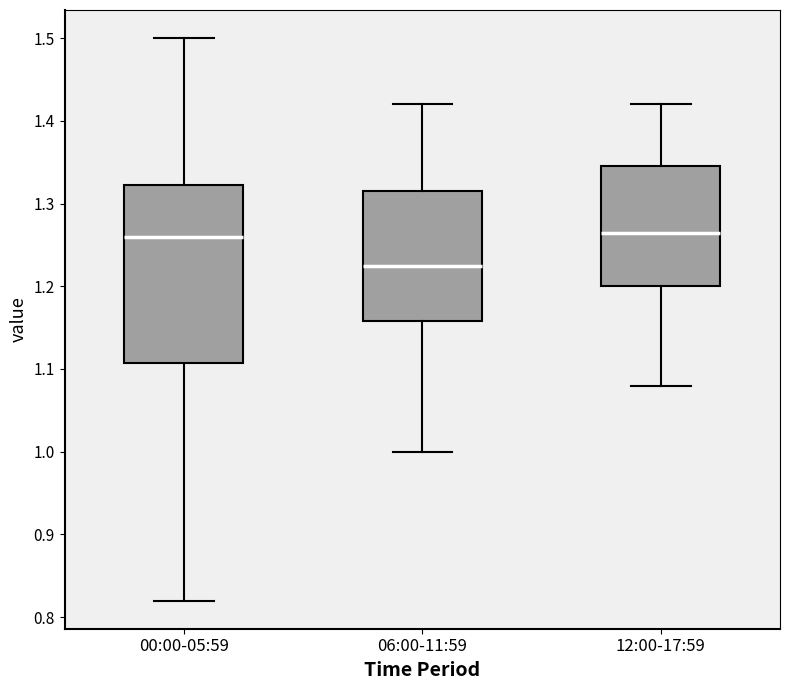

Where is the lower edge of the box for 06:00-11:59 on the y-axis? The values are not printed on the chart, so give them approximately, as read against the axis.

1.16